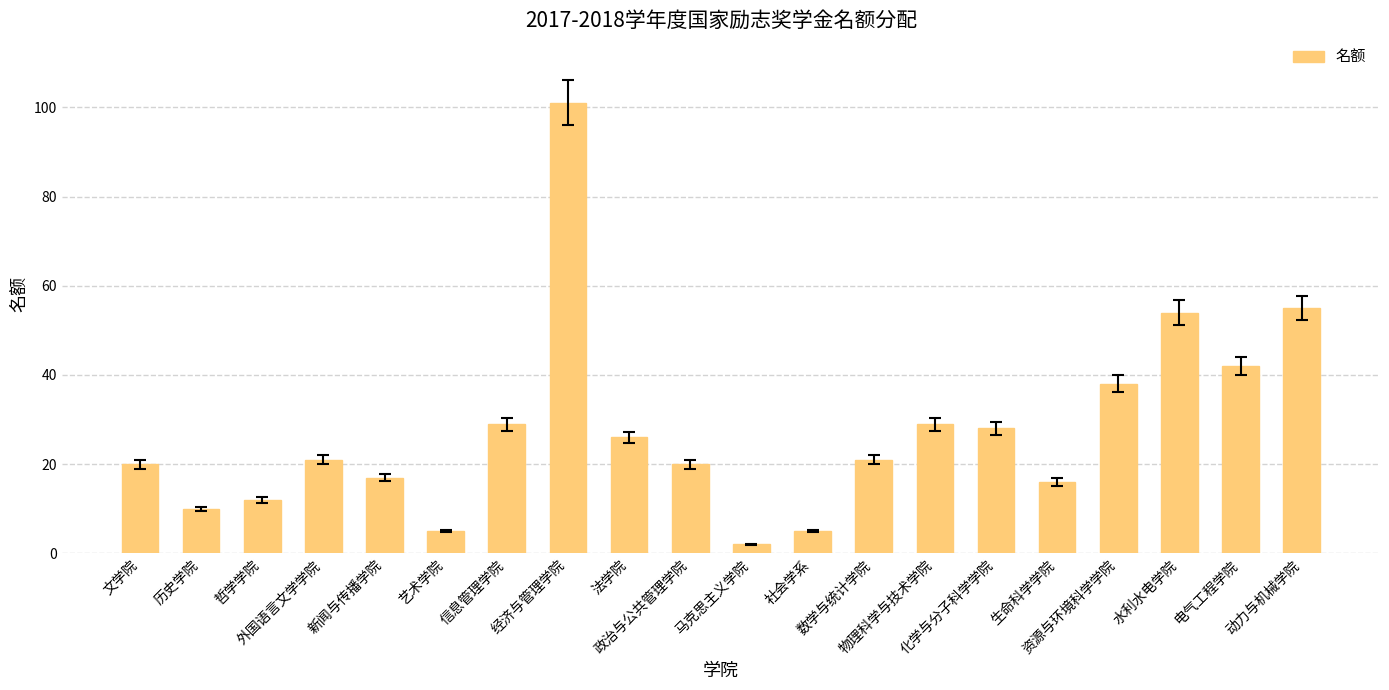

Reading right to left, extract all data points from this chart.

55	42	54	38	16	28	29	21	5	2	20	26	101	29	5	17	21	12	10	20